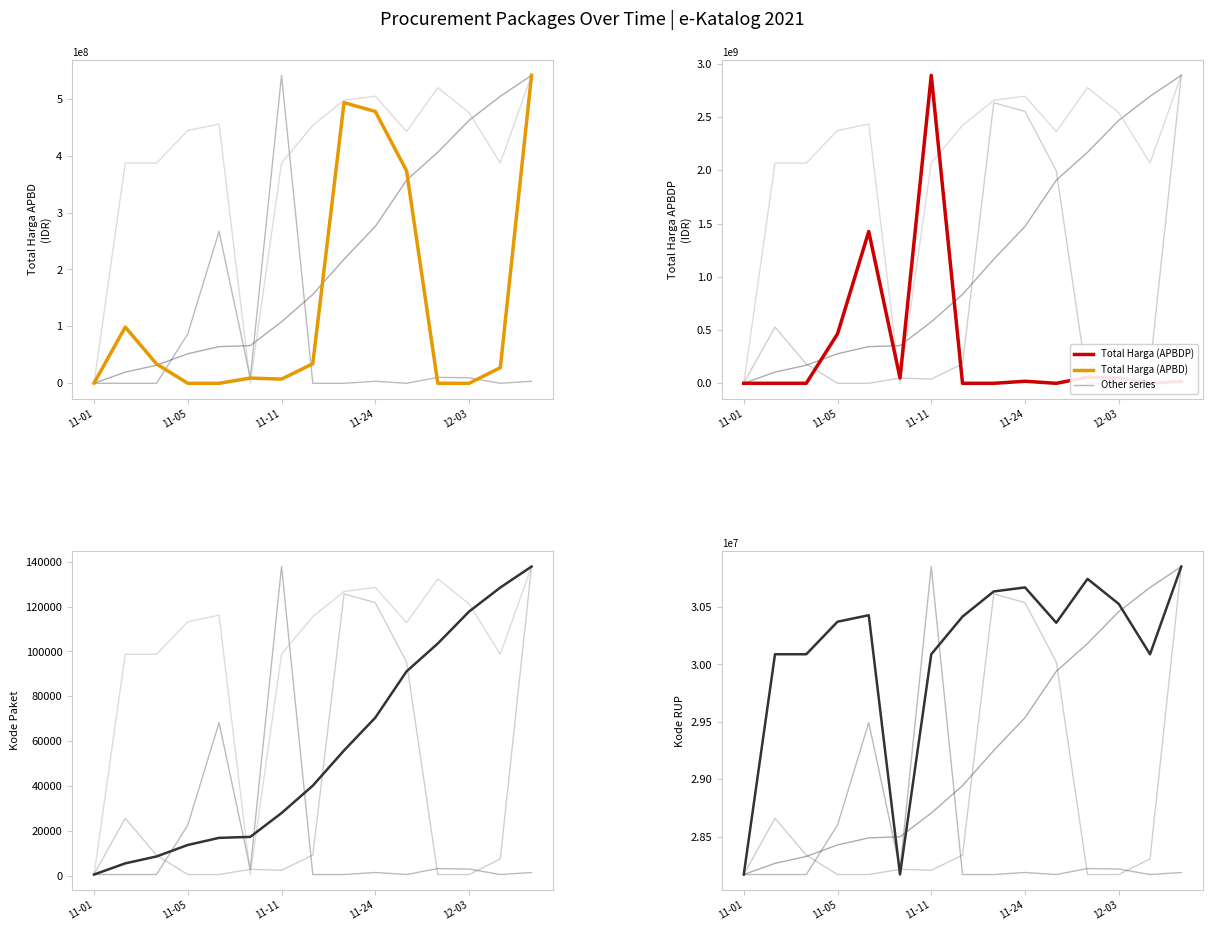

Which series ends up on top after the final intersection of Total Harga (APBDP) and Kode RUP?

Kode RUP